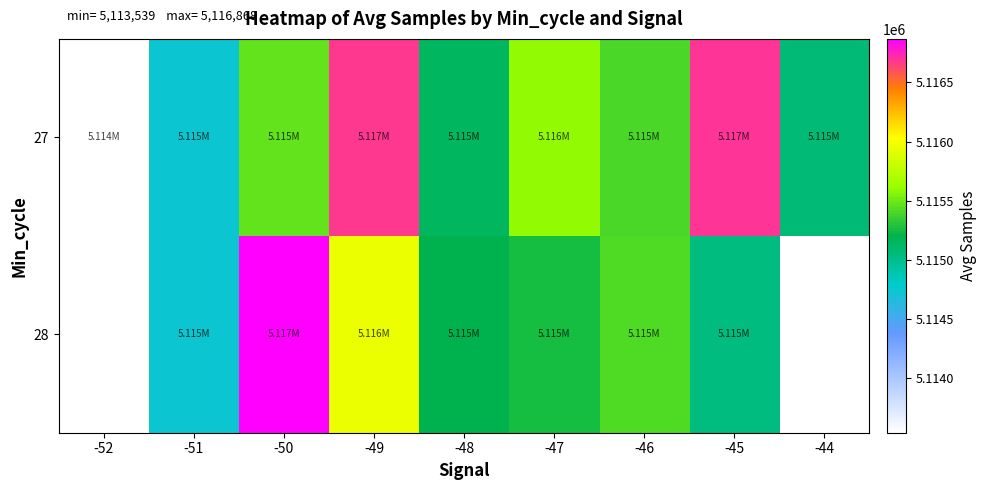

The value of 28 at -51 is 2266565.7. True or false?

False